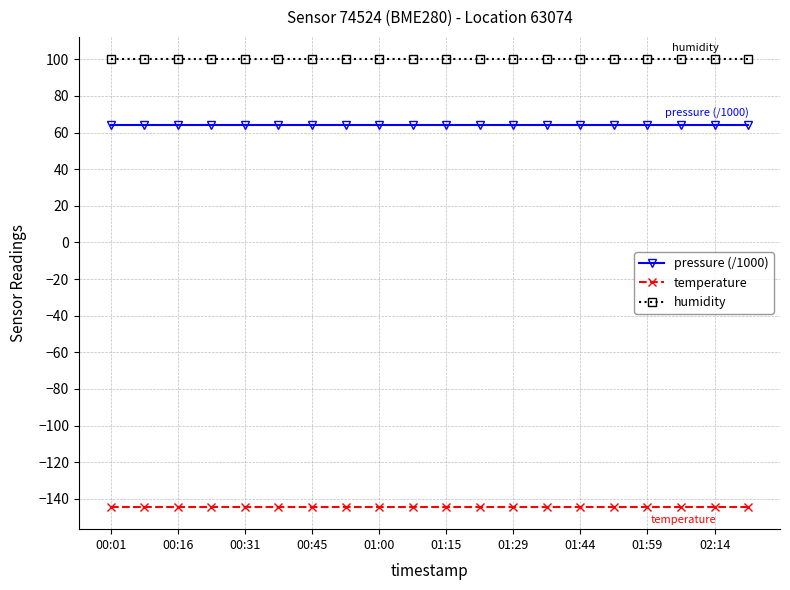

True or false: pressure (/1000) and humidity intersect in this chart.

False